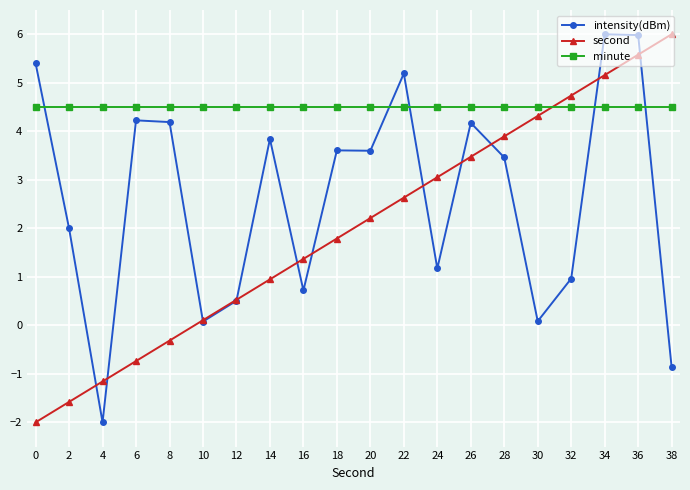

What is the lowest value of the intensity(dBm) series?

-2.0